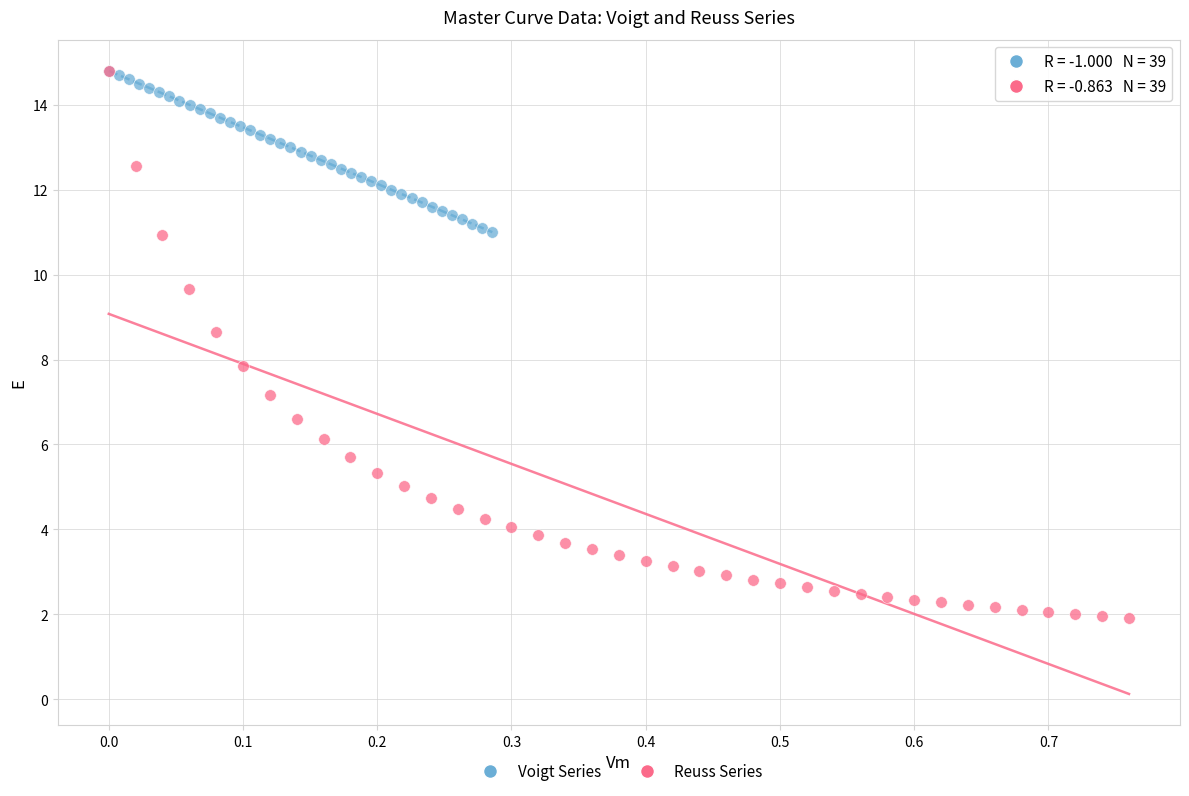

Which series reaches the minimum Y coordinate?

Reuss Series